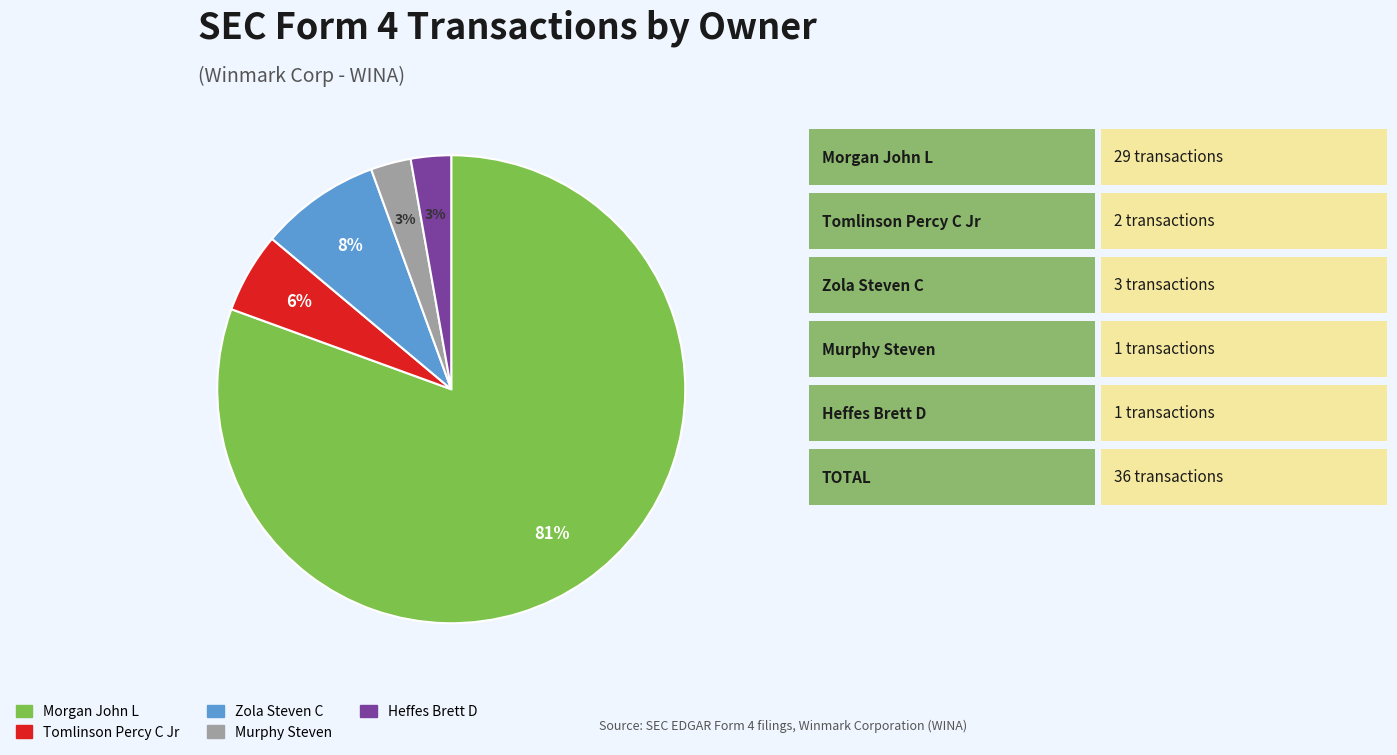

Count the number of slices in the pie.

5